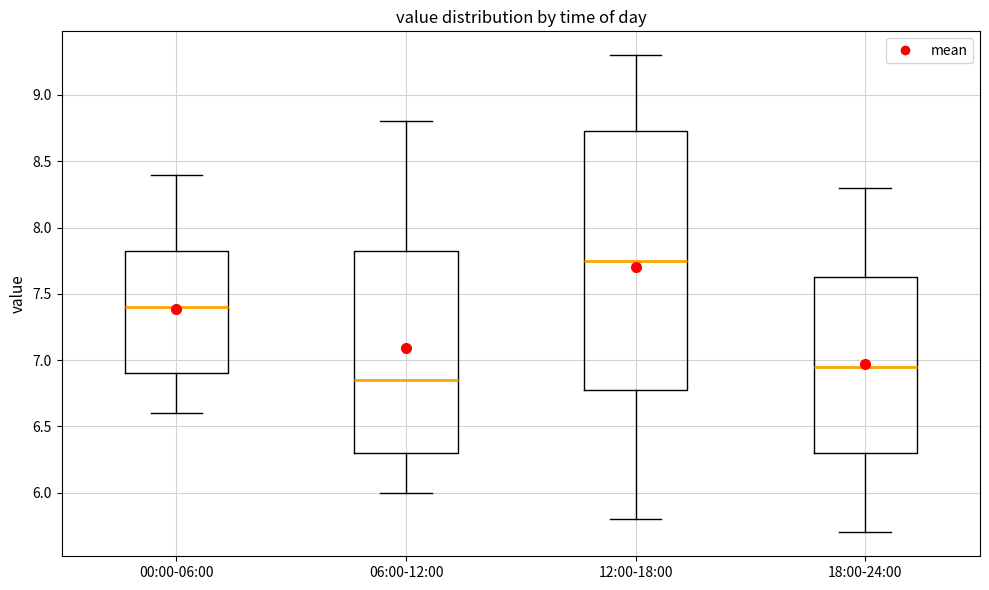

Where does the lower whisker of the box for 00:00-06:00 end on the y-axis? The values are not printed on the chart, so give them approximately, as read against the axis.

6.60